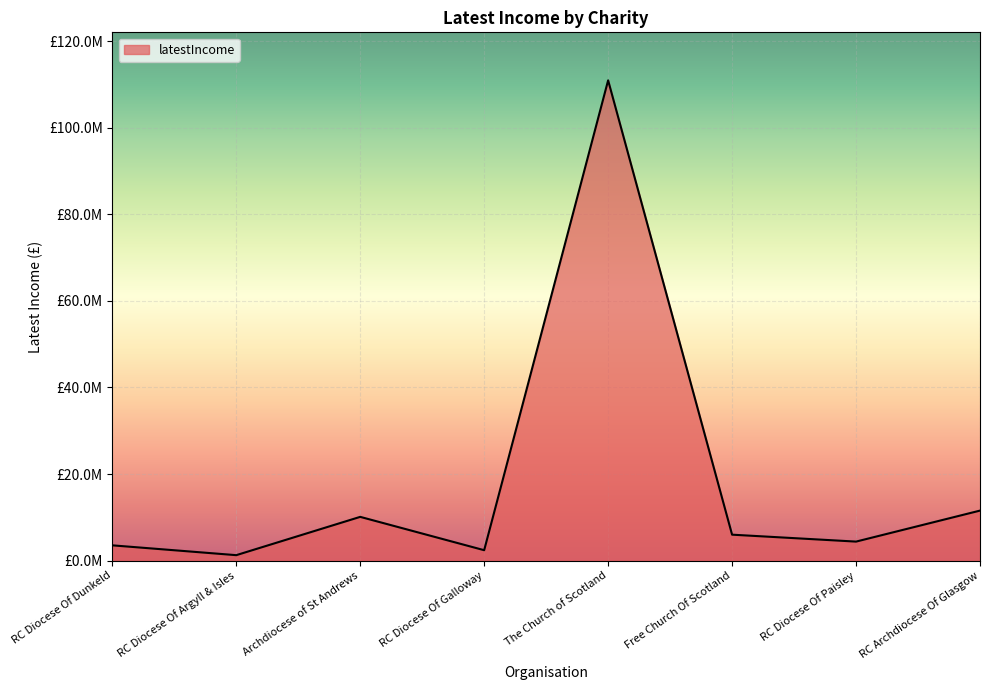

What is the change in value from RC Diocese Of Argyll & Isles to The Church of Scotland?

+109721897